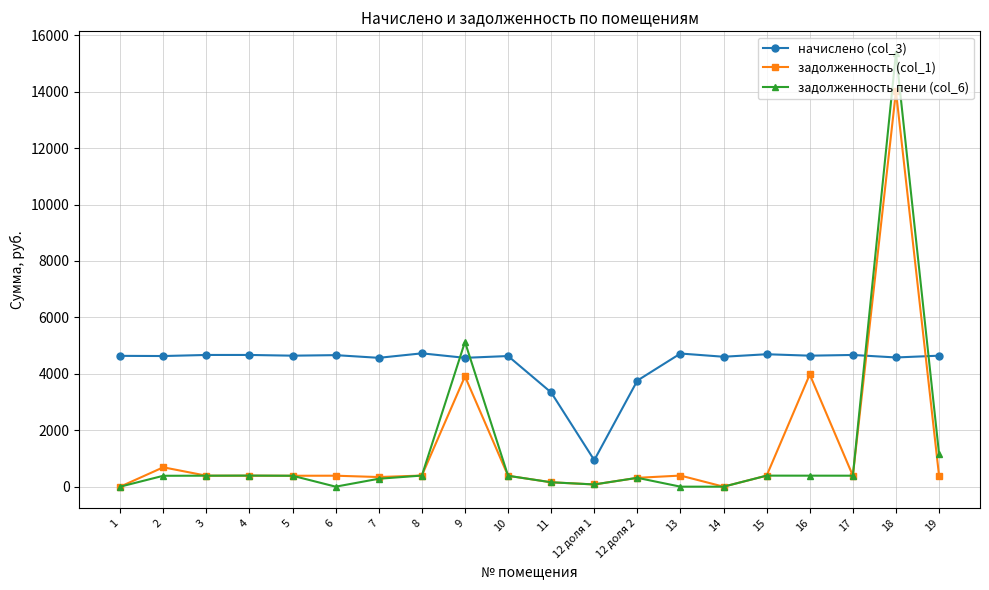

What position from the left is 8?

8